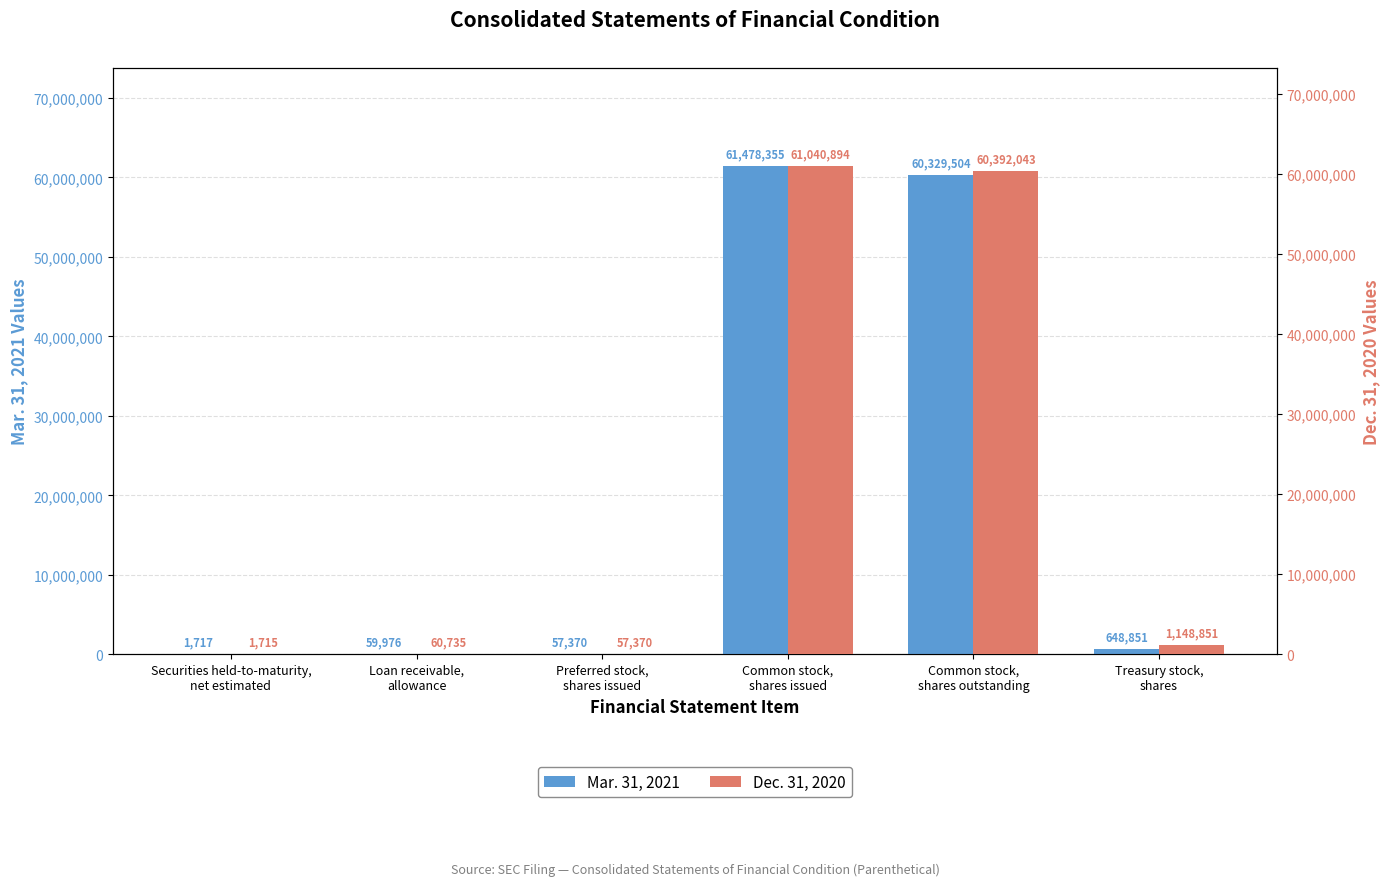

Is the value of Dec. 31, 2020 at Common stock,
shares outstanding greater than the value of Mar. 31, 2021 at Common stock,
shares outstanding?

Yes